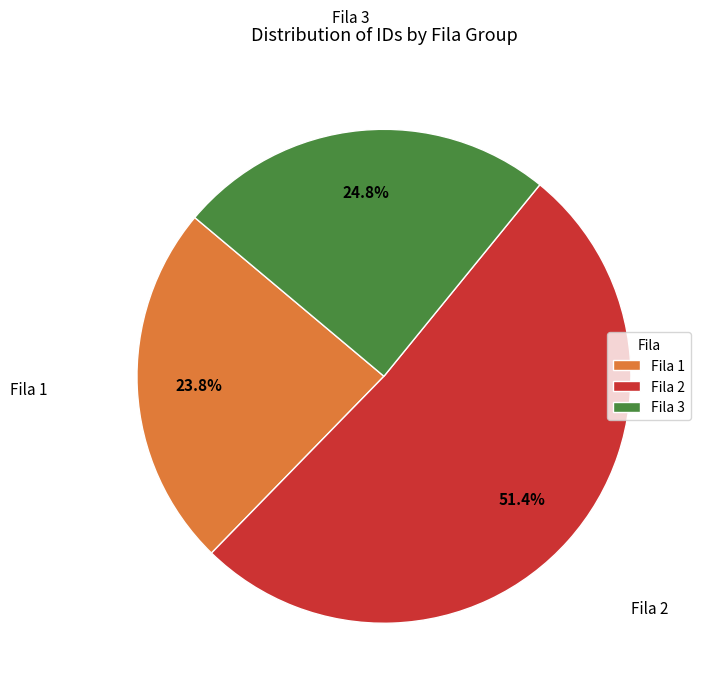

What is the ratio of the value at Fila 1 to the value at Fila 3?

1.0